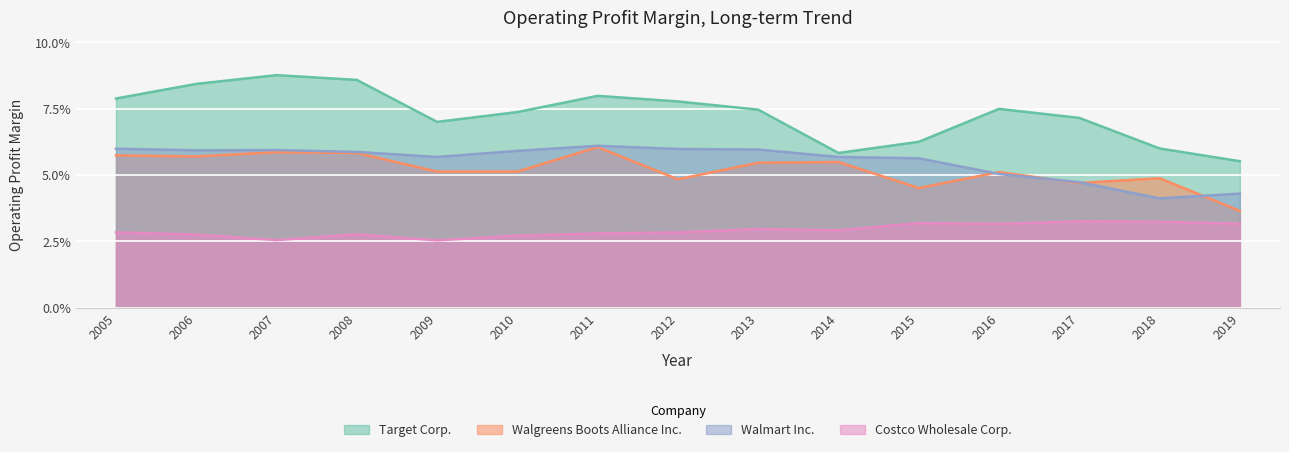

True or false: Costco Wholesale Corp. and Walmart Inc. intersect in this chart.

False